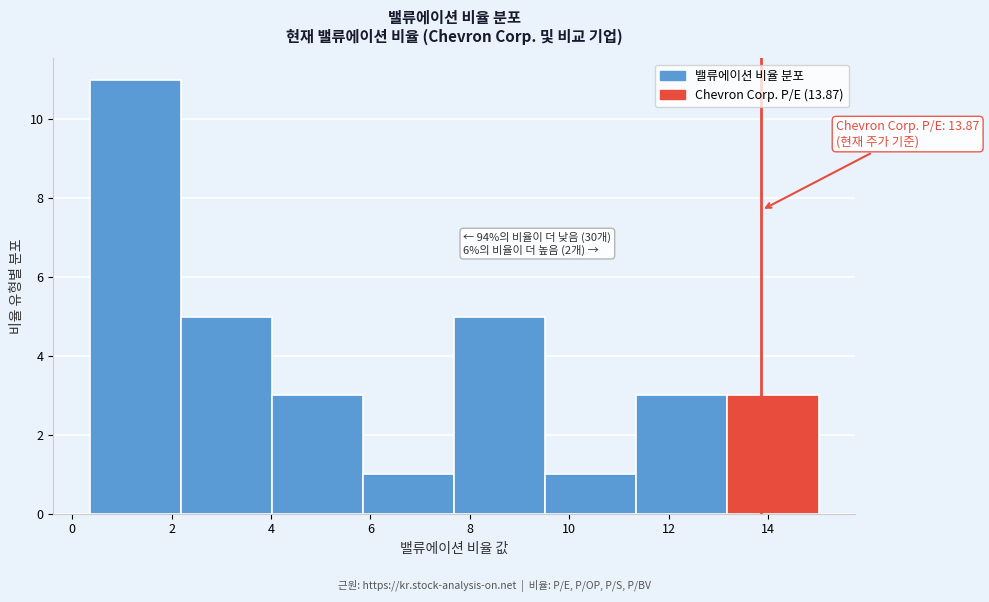

Which range on the x-axis has the tallest bar?

0.4 to 2.2